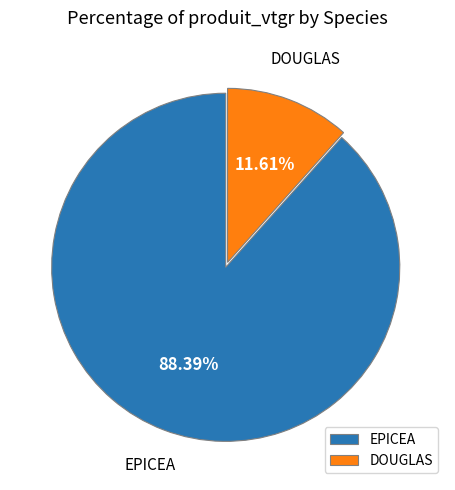

Is there any slice that represents more than half of the pie?

Yes